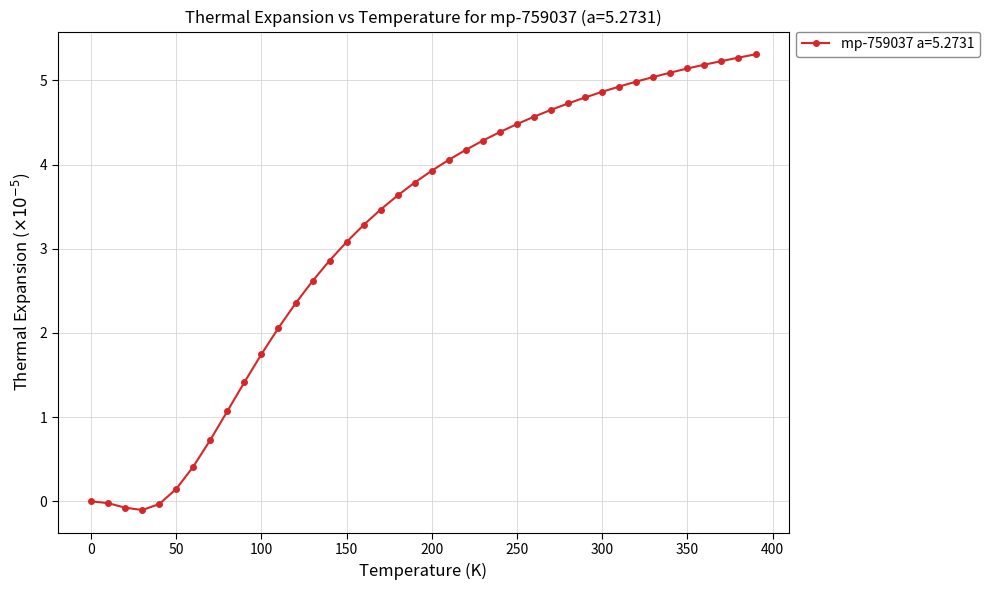

What is the value of the 18th point from the left?

3.5